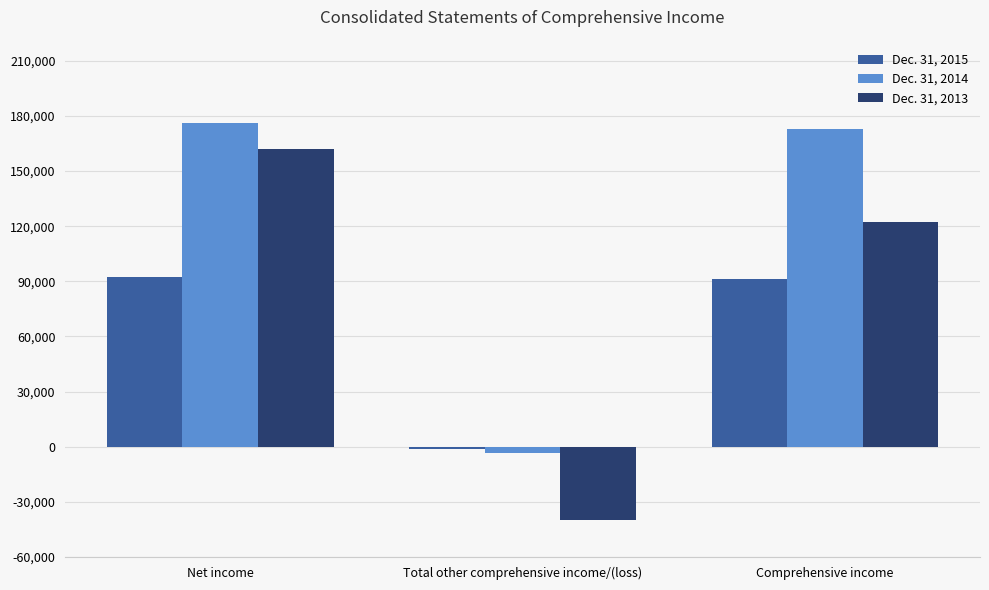

What position from the left is Total other comprehensive income/(loss)?

2